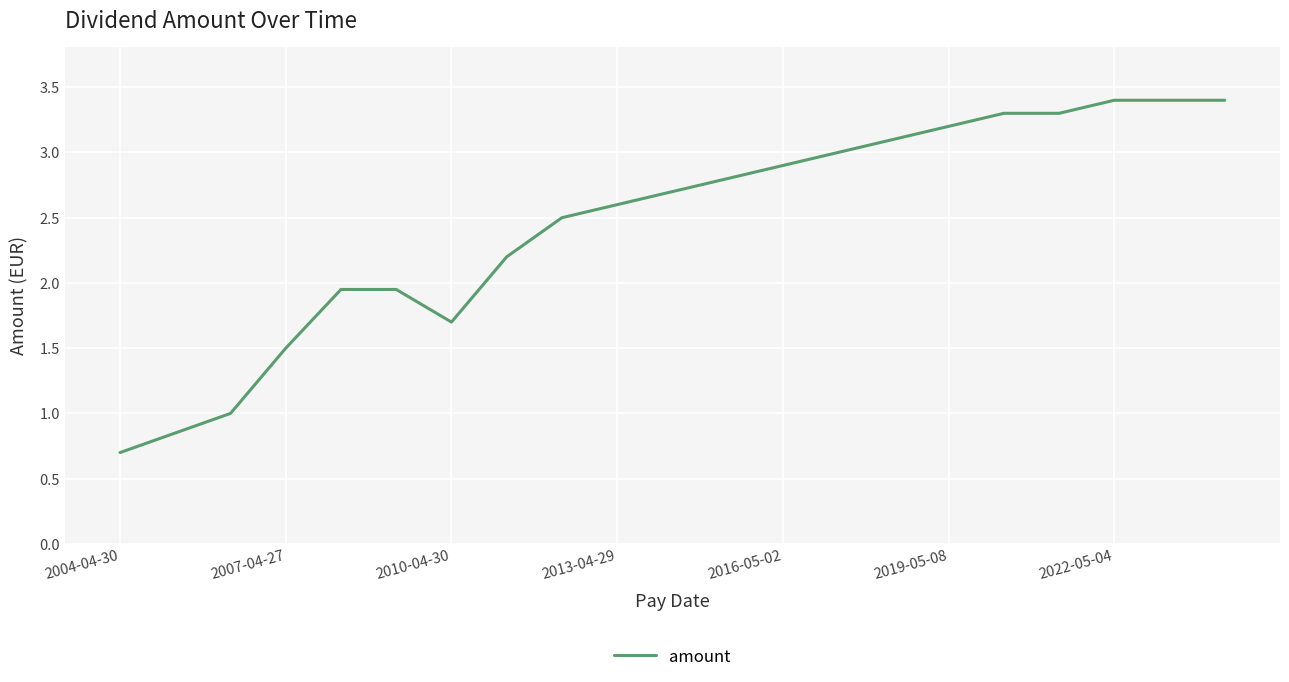

What is the maximum value shown in the chart?

3.4